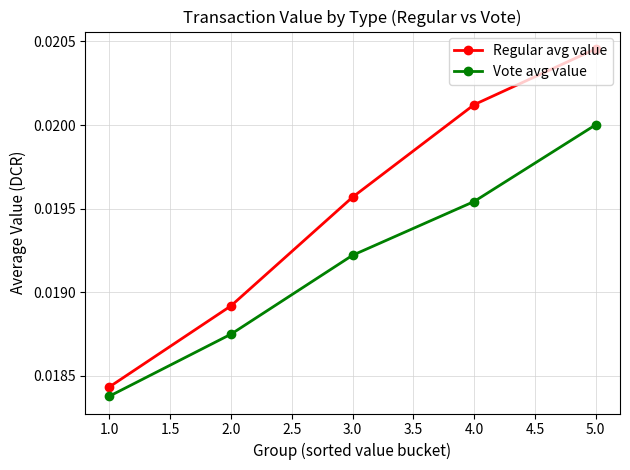

List the series in order of their overall mean, highest first.

Regular avg value, Vote avg value